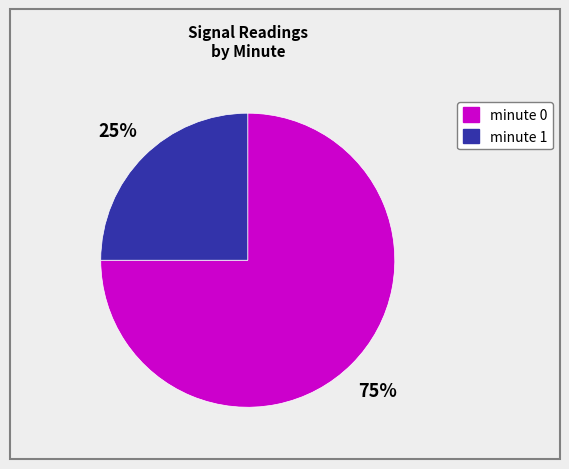

To the nearest percent, what is the difference between the largest and smallest slice percentages?

50%